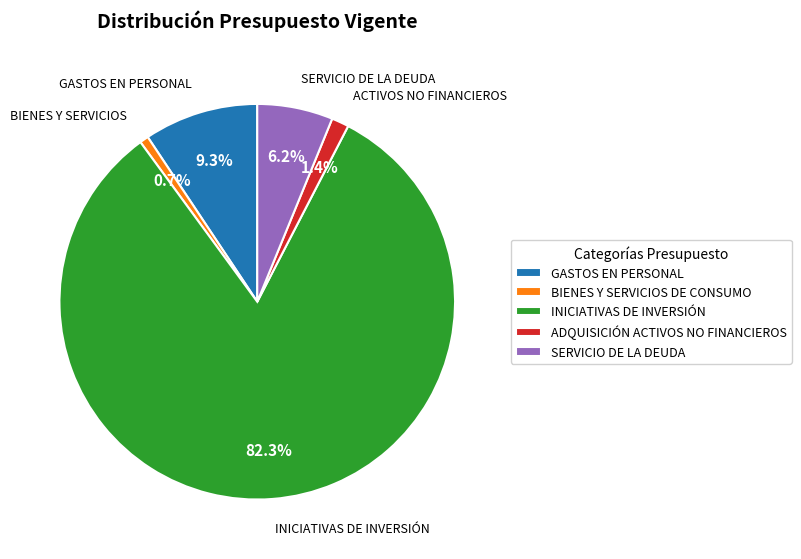

What is the ratio of the value at BIENES Y SERVICIOS DE CONSUMO to the value at GASTOS EN PERSONAL?

0.1